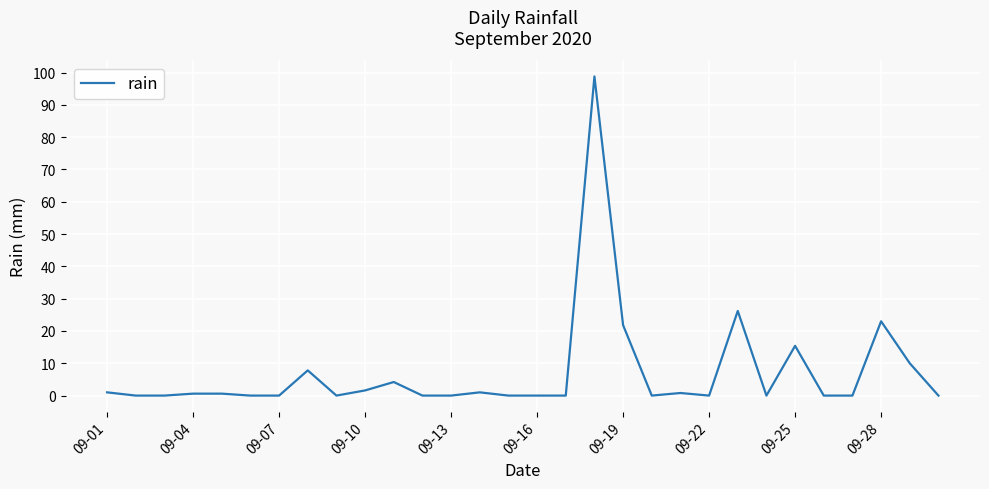

What is the difference between the maximum and minimum values?

98.8